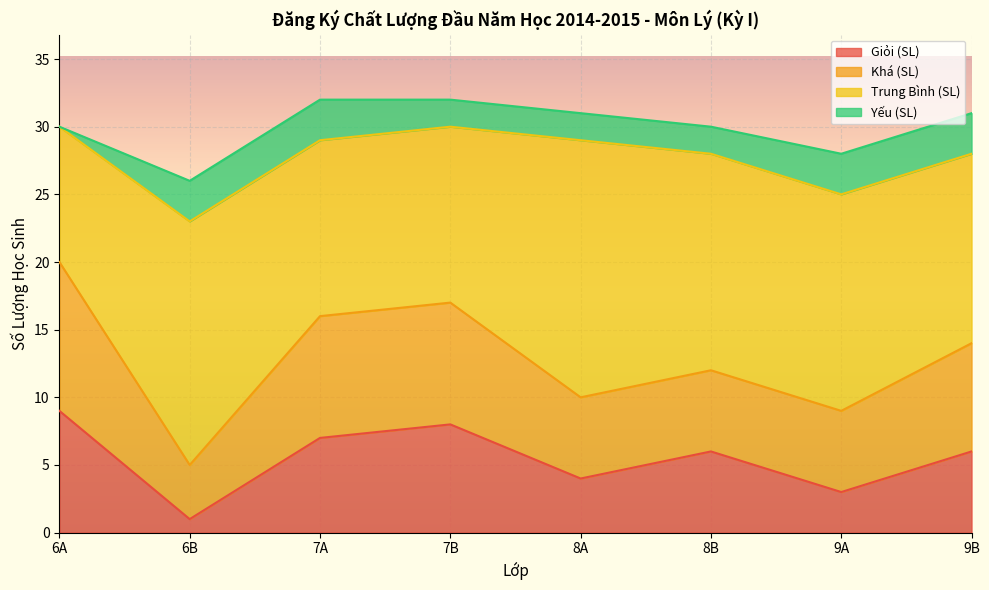

What is the maximum value for Giỏi (SL)?

9